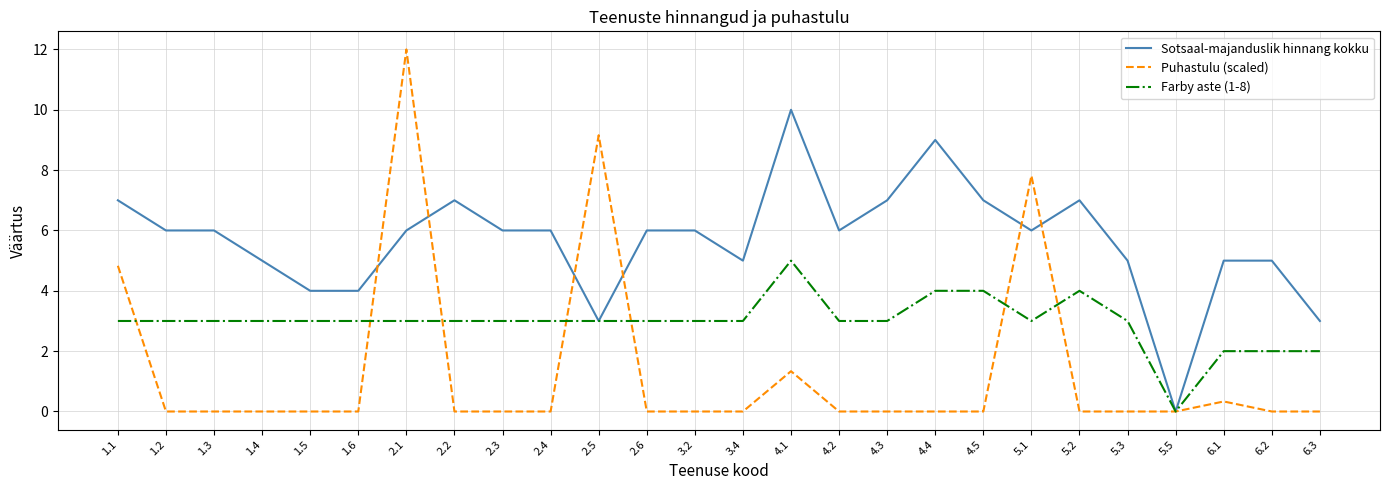

Where do Puhastulu (scaled) and Sotsaal-majanduslik hinnang kokku first cross each other?

1.6 and 2.1